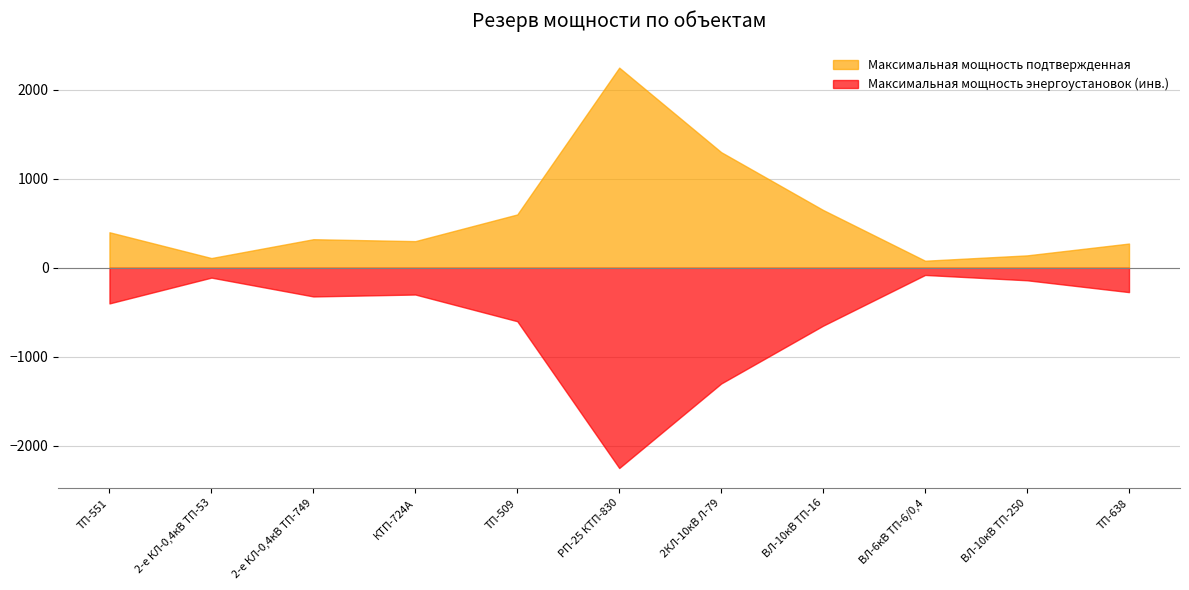

True or false: Максимальная мощность энергоустановок and Максимальная мощность подтвержденная intersect in this chart.

False